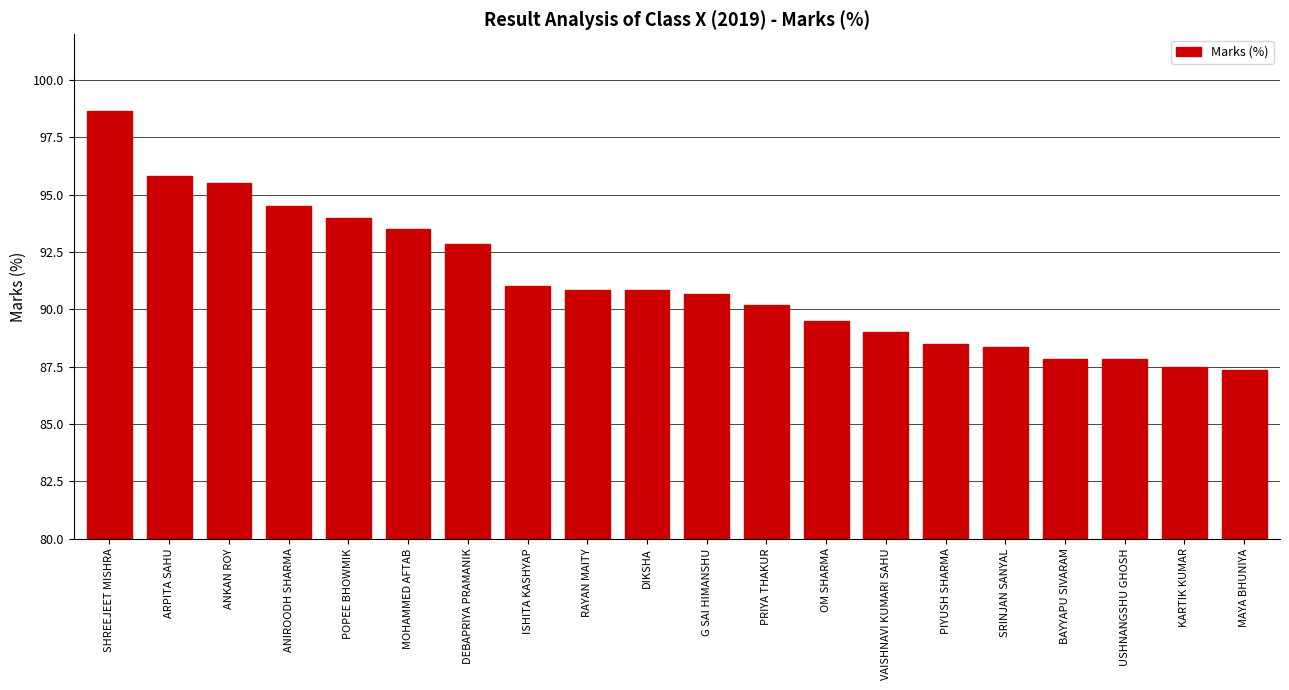

How many categories are shown in the chart?

20